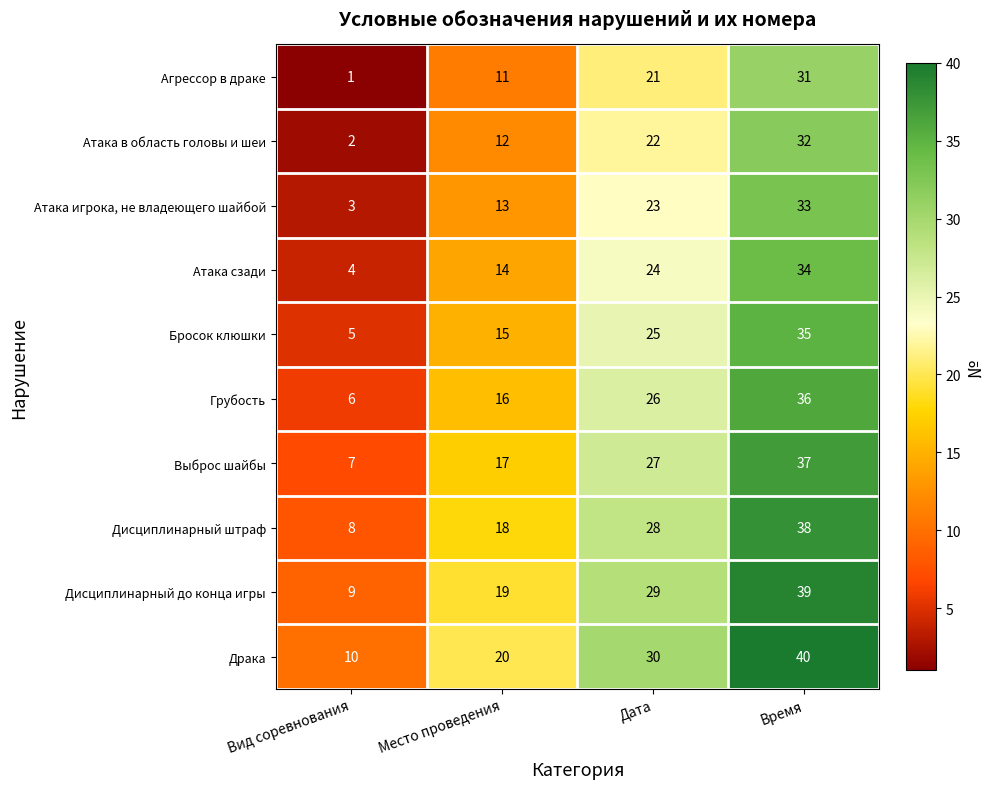

Is it true that Драка equals 6 at Вид соревнования?

False